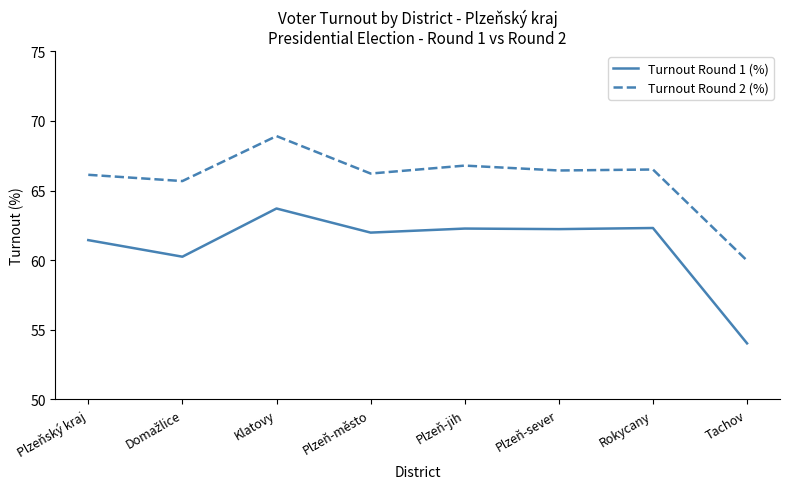

Which series changed the most between Klatovy and Plzeň-jih?

Turnout Round 2 (%)